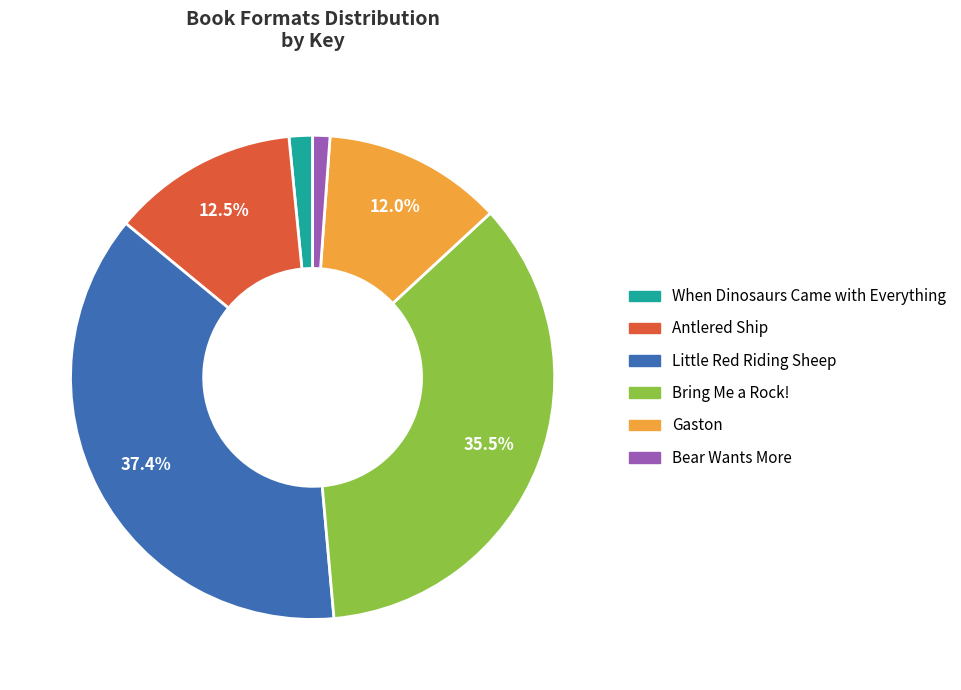

To the nearest percent, what is the difference between the largest and smallest slice percentages?

36%